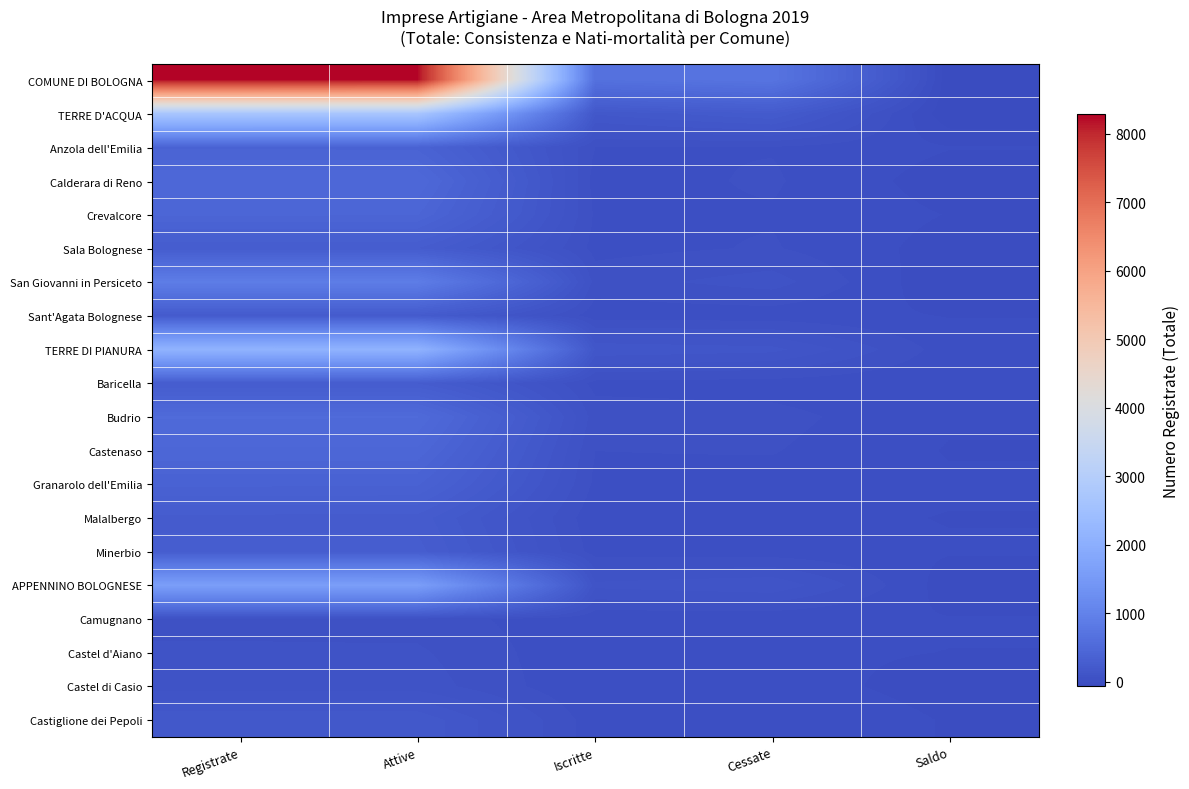

Reading left to right, what are all the values shown in this chart?

COMUNE DI BOLOGNA: Registrate=8288	Attive=8257	Iscritte=653	Cessate=718	Saldo=-65
TERRE D'ACQUA: Registrate=2695	Attive=2690	Iscritte=168	Cessate=229	Saldo=-61
Anzola dell'Emilia: Registrate=386	Attive=383	Iscritte=33	Cessate=31	Saldo=2
Calderara di Reno: Registrate=490	Attive=490	Iscritte=20	Cessate=37	Saldo=-17
Crevalcore: Registrate=430	Attive=428	Iscritte=29	Cessate=30	Saldo=-1
Sala Bolognese: Registrate=262	Attive=262	Iscritte=22	Cessate=36	Saldo=-14
San Giovanni in Persiceto: Registrate=896	Attive=896	Iscritte=51	Cessate=81	Saldo=-30
Sant'Agata Bolognese: Registrate=231	Attive=231	Iscritte=13	Cessate=14	Saldo=-1
TERRE DI PIANURA: Registrate=2128	Attive=2123	Iscritte=157	Cessate=142	Saldo=15
Baricella: Registrate=258	Attive=258	Iscritte=23	Cessate=18	Saldo=5
Budrio: Registrate=527	Attive=526	Iscritte=49	Cessate=44	Saldo=5
Castenaso: Registrate=450	Attive=450	Iscritte=33	Cessate=35	Saldo=-2
Granarolo dell'Emilia: Registrate=368	Attive=365	Iscritte=26	Cessate=21	Saldo=5
Malalbergo: Registrate=250	Attive=249	Iscritte=8	Cessate=9	Saldo=-1
Minerbio: Registrate=275	Attive=275	Iscritte=18	Cessate=15	Saldo=3
APPENNINO BOLOGNESE: Registrate=1617	Attive=1613	Iscritte=107	Cessate=125	Saldo=-18
Camugnano: Registrate=53	Attive=51	Iscritte=7	Cessate=5	Saldo=2
Castel d'Aiano: Registrate=72	Attive=71	Iscritte=3	Cessate=3	Saldo=0
Castel di Casio: Registrate=84	Attive=84	Iscritte=1	Cessate=7	Saldo=-6
Castiglione dei Pepoli: Registrate=192	Attive=191	Iscritte=14	Cessate=15	Saldo=-1